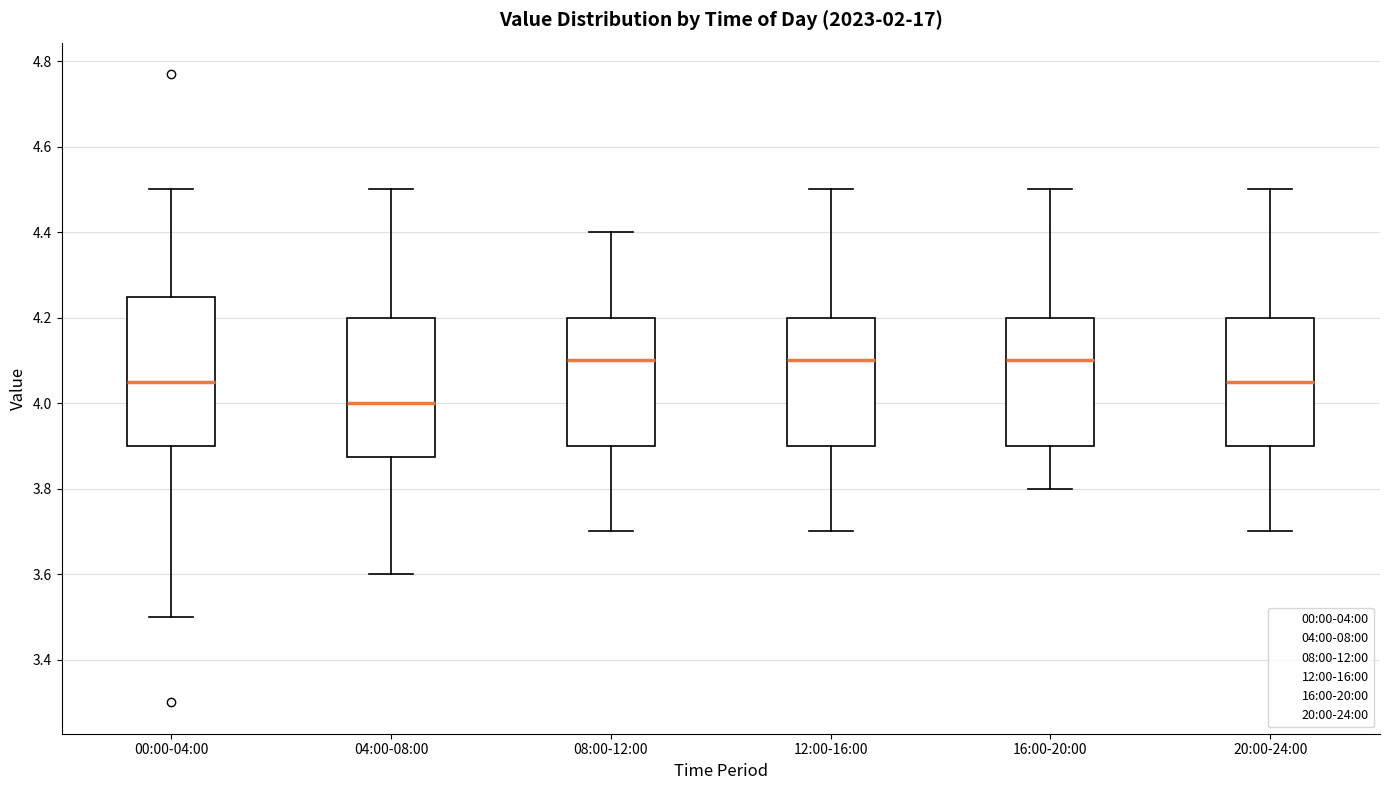

Where does the median line of the box for 12:00-16:00 sit on the y-axis? The values are not printed on the chart, so give them approximately, as read against the axis.

4.10